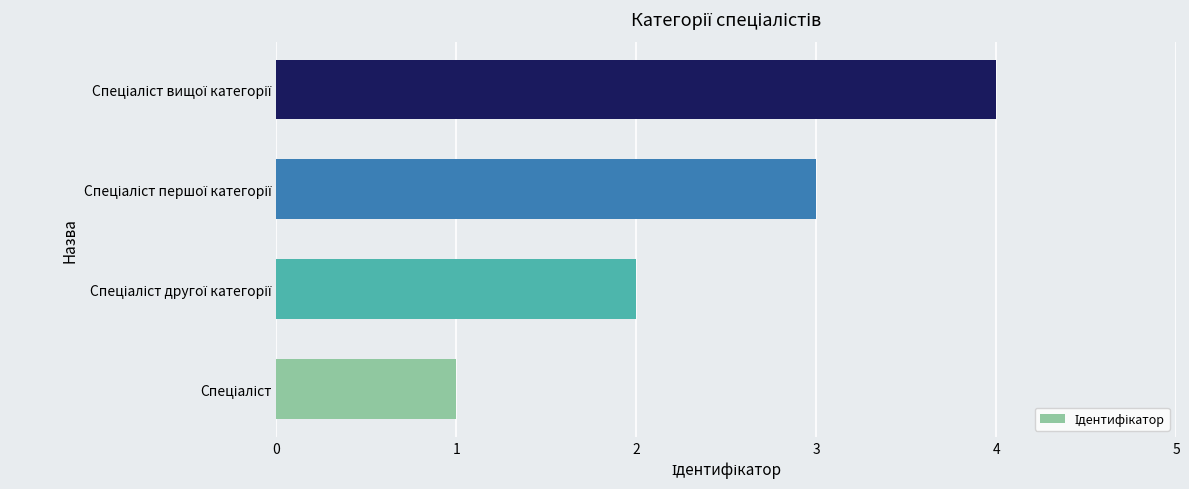

What is the greatest value displayed?

4